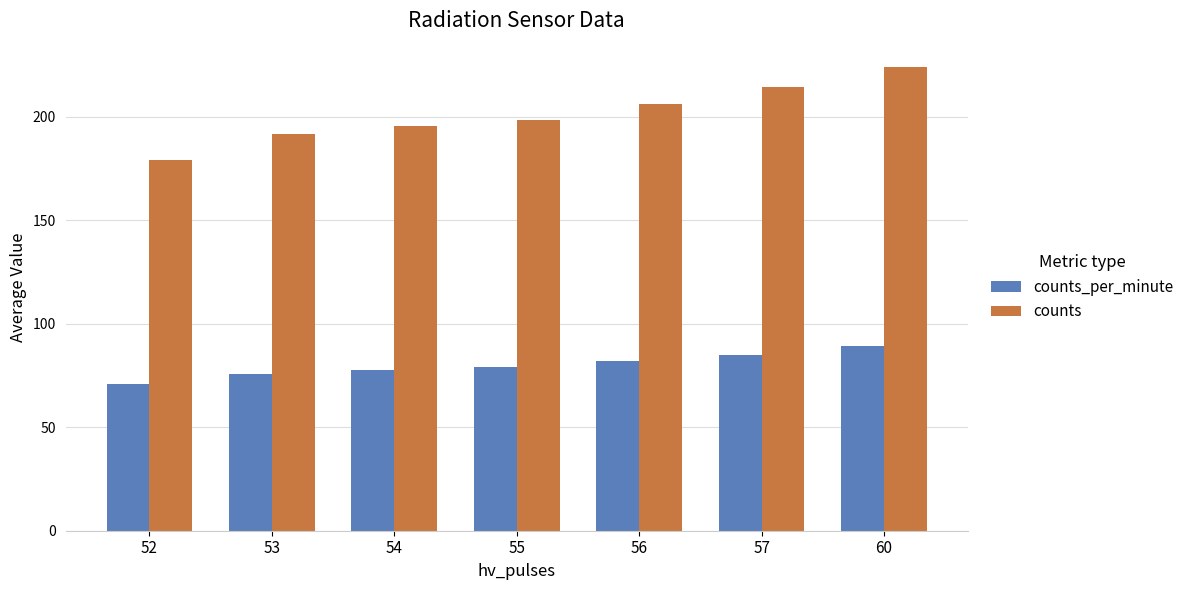

How many bars are there in each group?

2